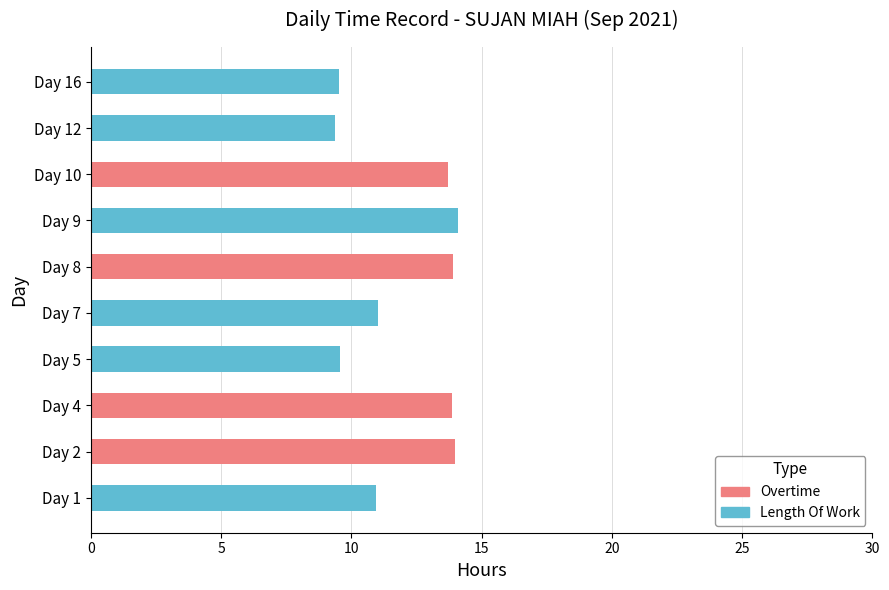

What is the highest value of the Length Of Work series?

14.1